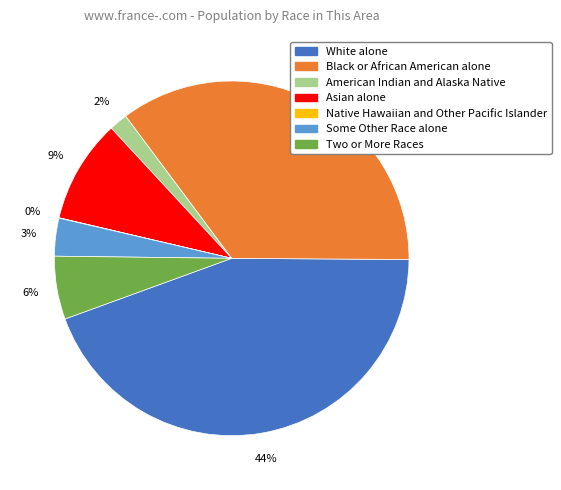

Does any single category account for the majority?

No